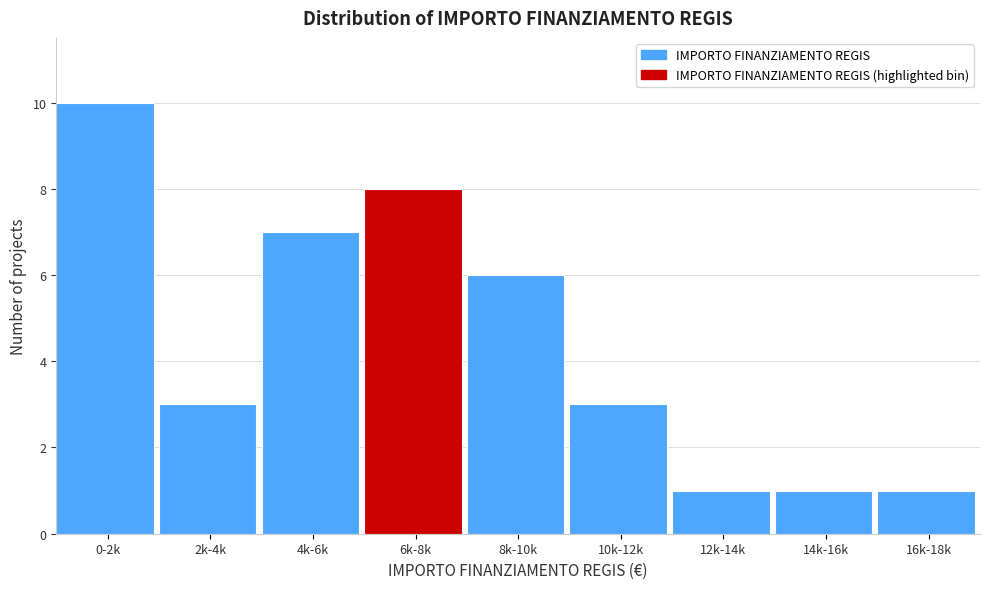

Reading left to right, extract all data points from this chart.

0-2k=10	2k-4k=3	4k-6k=7	6k-8k=8	8k-10k=6	10k-12k=3	12k-14k=1	14k-16k=1	16k-18k=1